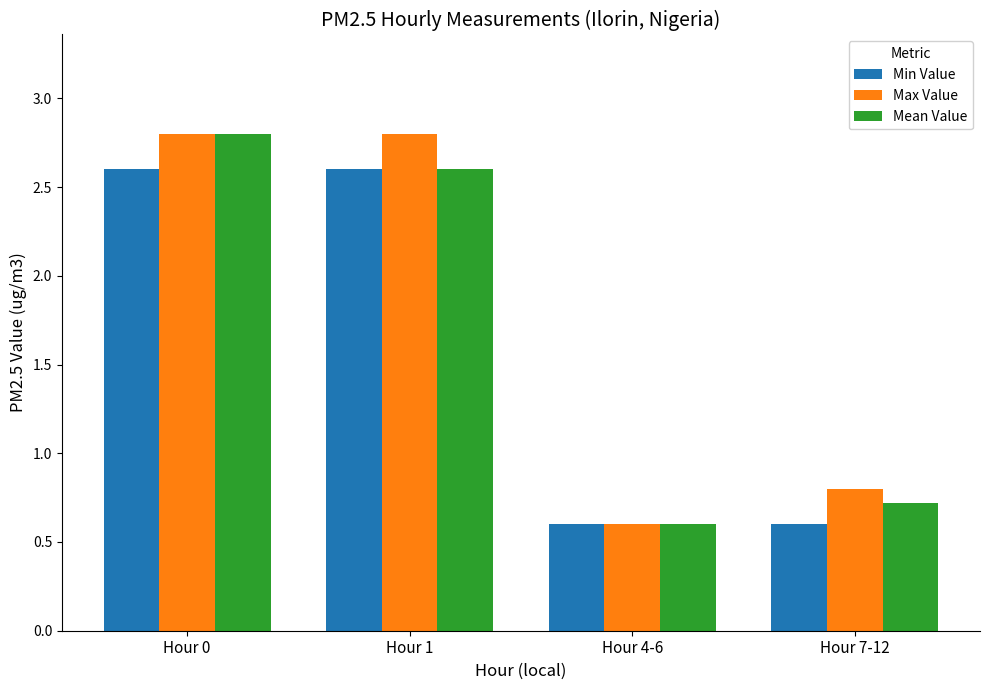

At which label does Mean Value first exceed 2?

Hour 0